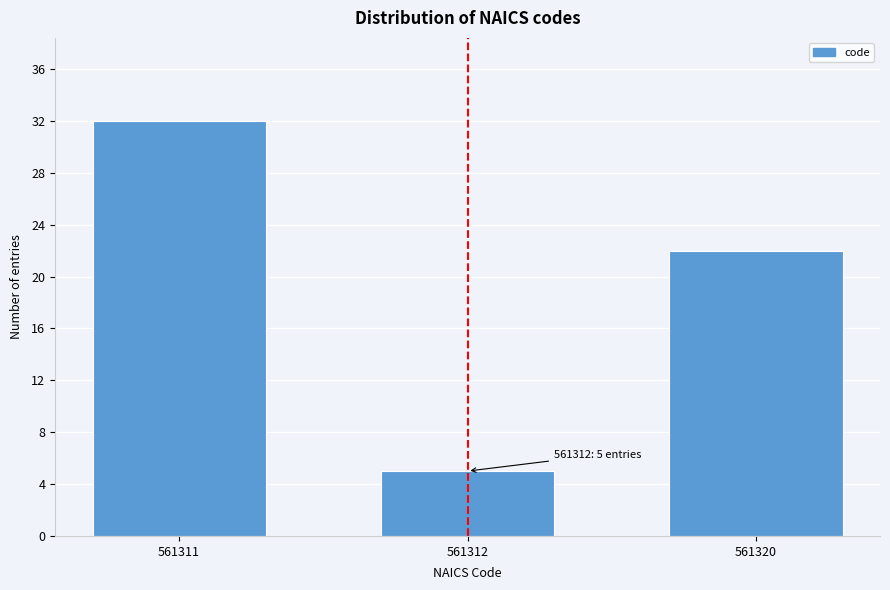

Reading left to right, list all the values displayed in this chart.

561311=32	561312=5	561320=22